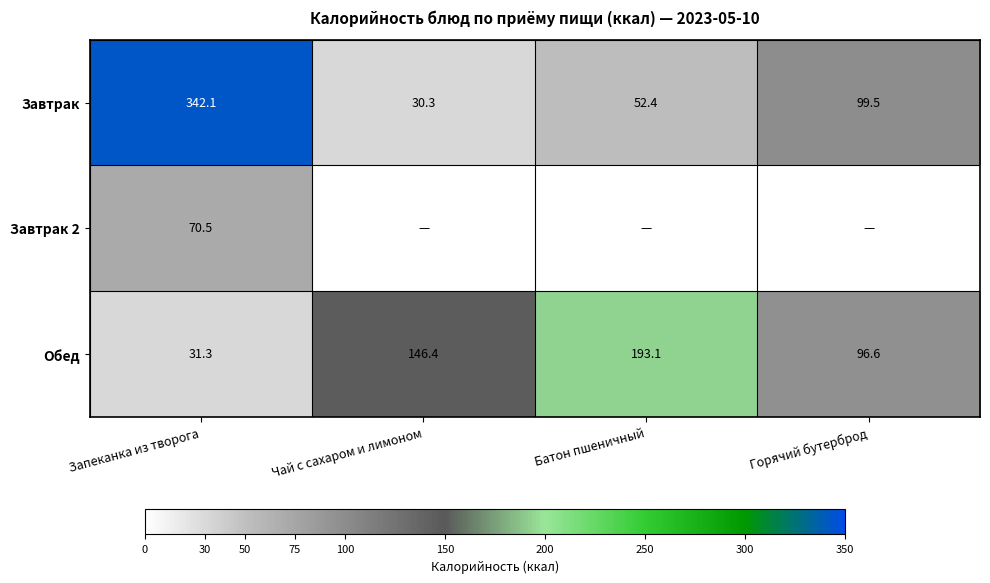

What is the spread (max minus min) of values at Запеканка из творога?

310.8